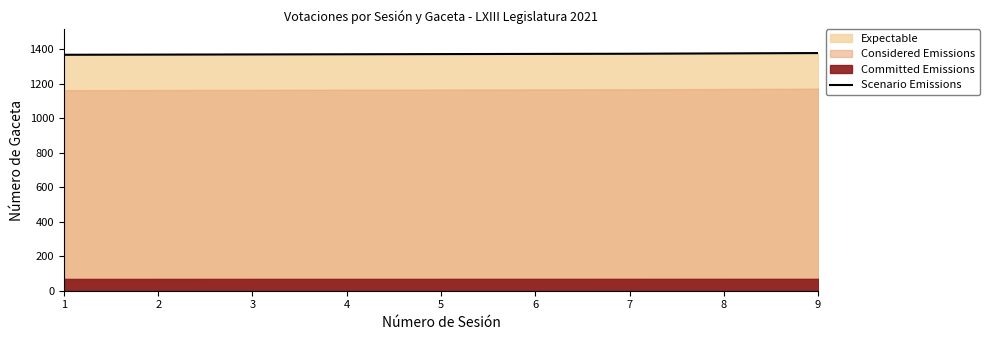

Reading right to left, what are all the values shown in this chart?

9=1378	8=1376	7=1374	6=1373	5=1372	4=1371	3=1370	2=1369	1=1368